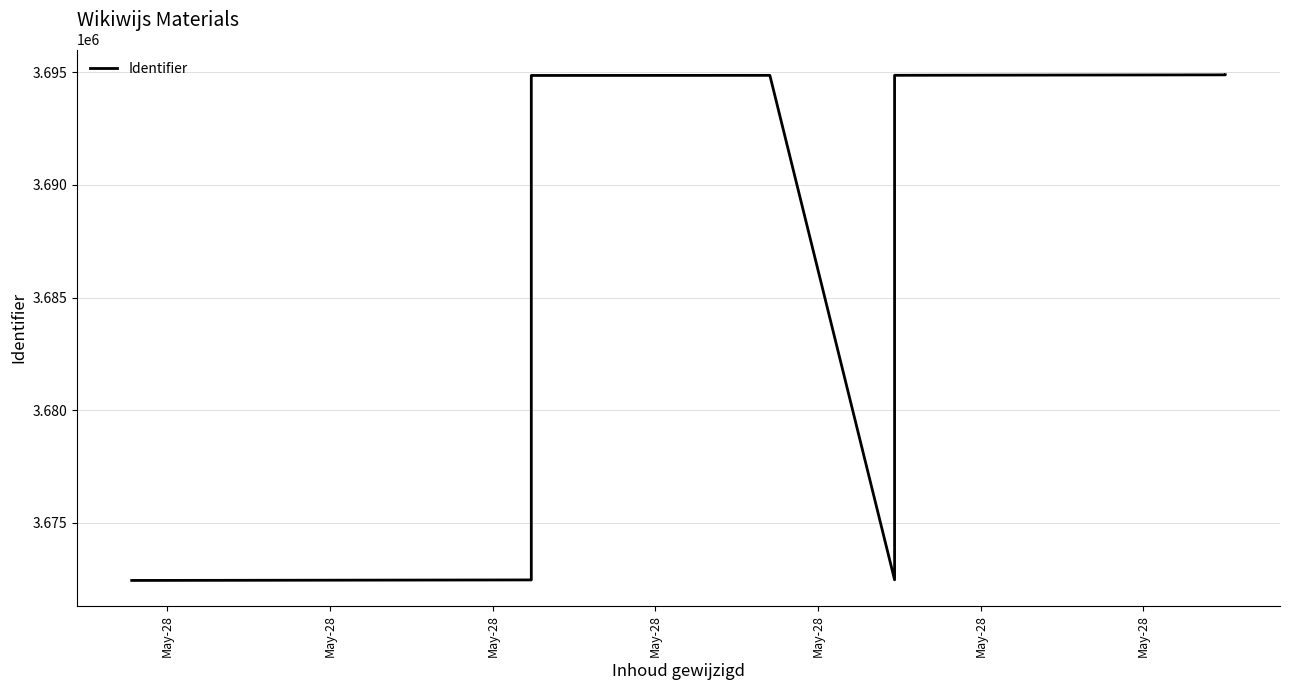

The chart shows a value of 3672468 at May-28. True or false?

True